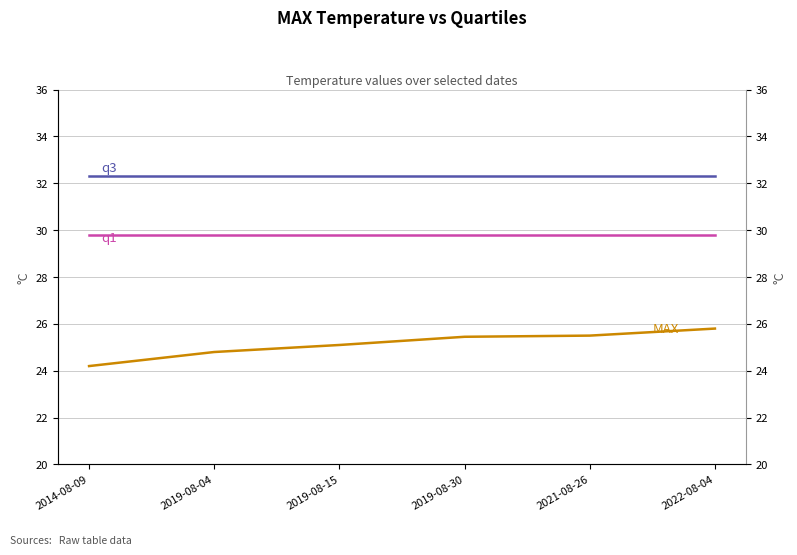

At which category is the sum across all series the highest?

2022-08-04